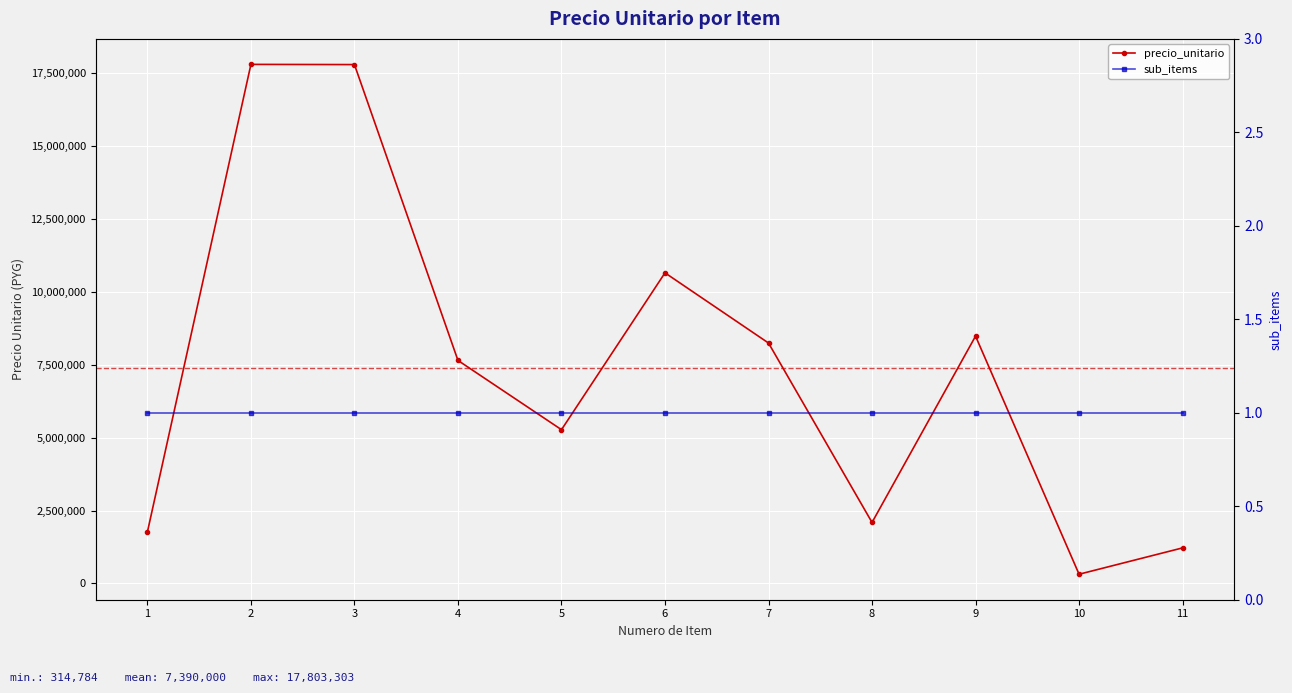

How many lines are shown in the chart?

2